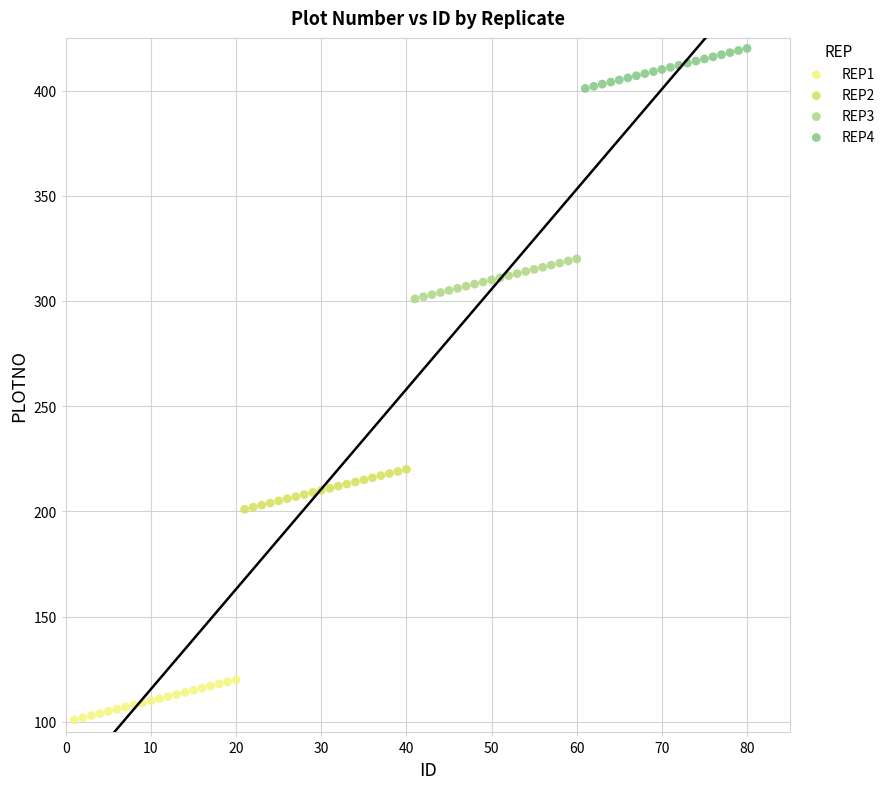

Which series contains the lowest Y value?

REP1